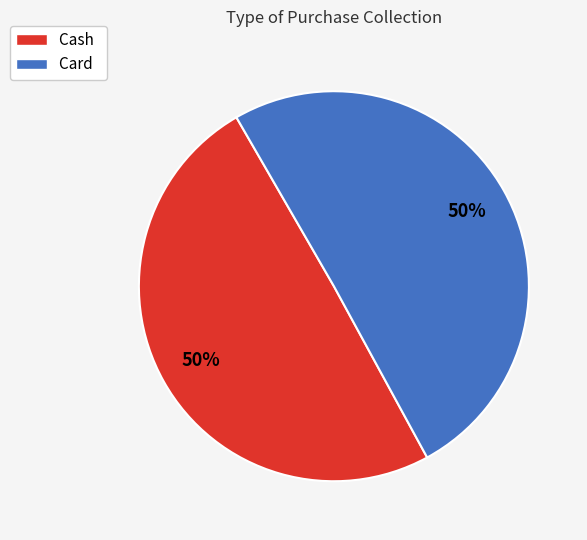

To the nearest percent, what is the average slice percentage?

50%